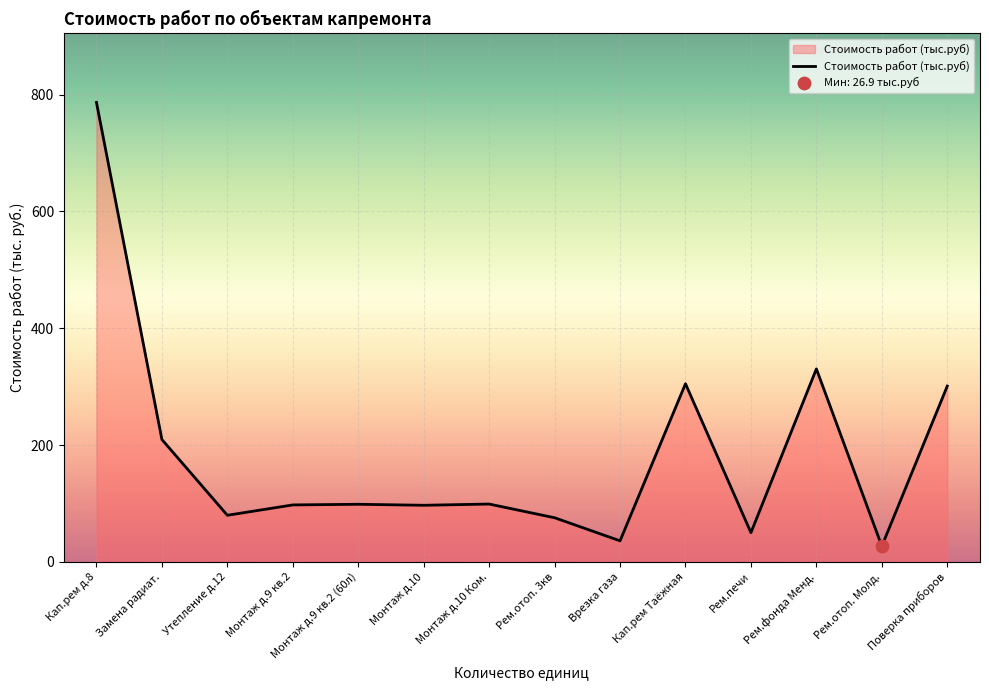

What is the change in value from Монтаж д.9 кв.2 to Рем.отоп. Молд.?

-70.6